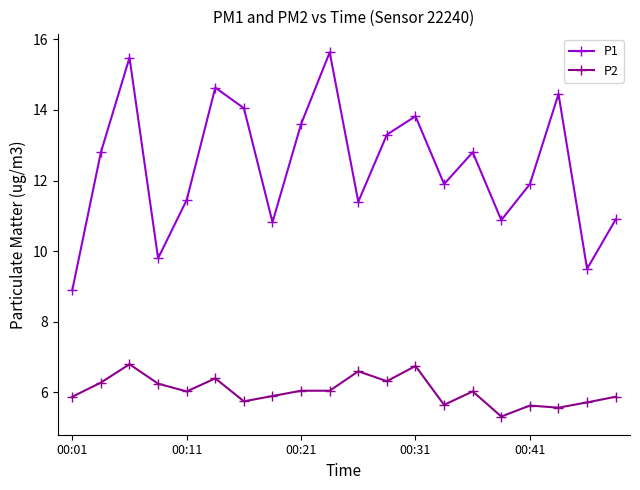

List the series in order of their overall mean, highest first.

P1, P2